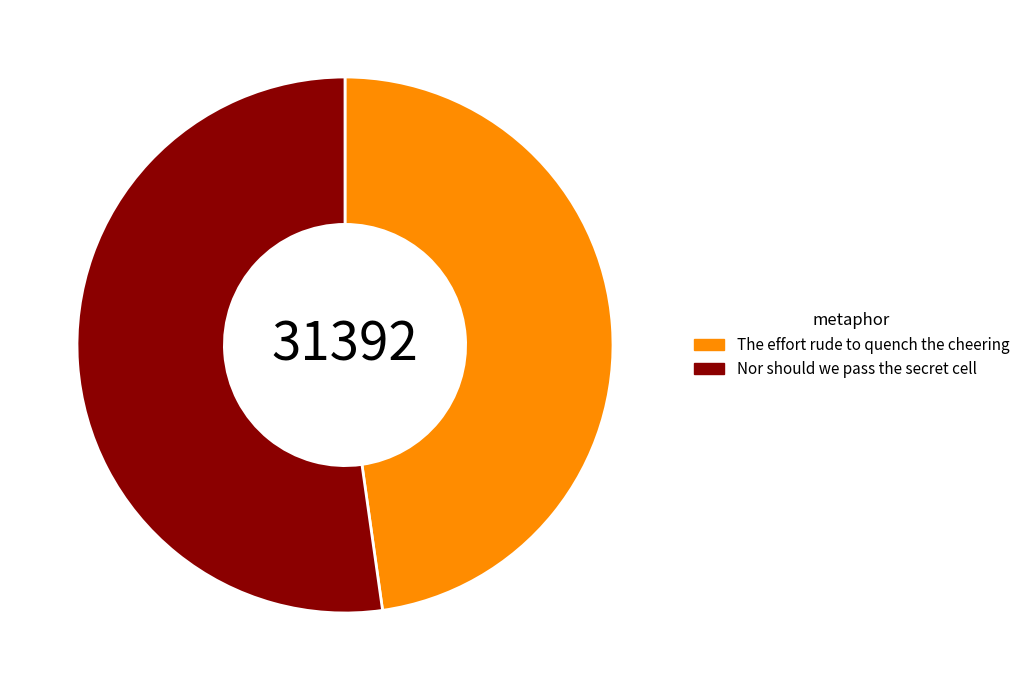

What is the smallest slice in the pie chart?

The effort rude to quench the cheering